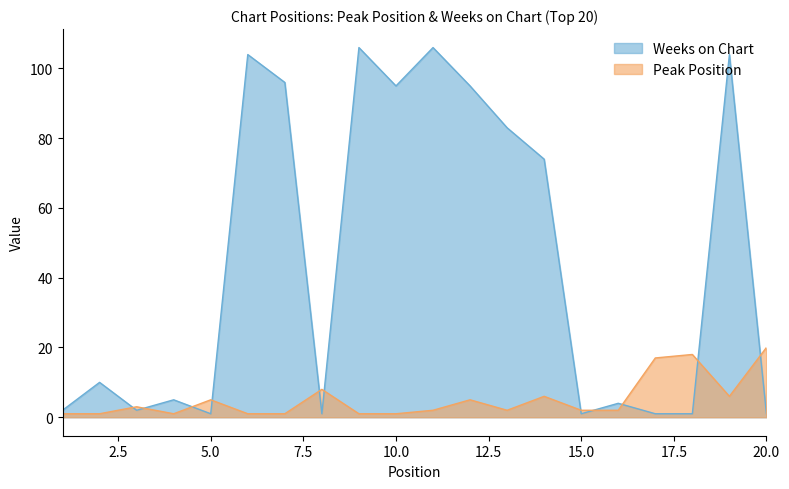

Which series has the largest total across all categories?

Weeks on Chart